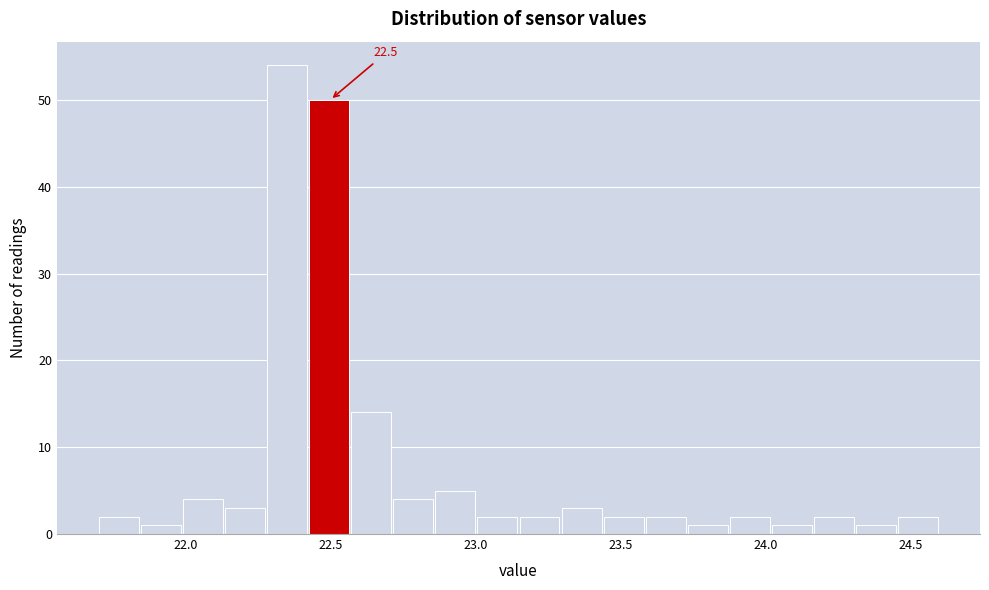

Read against the x-axis, roughly where is the centre of the tallest bar?

22.35